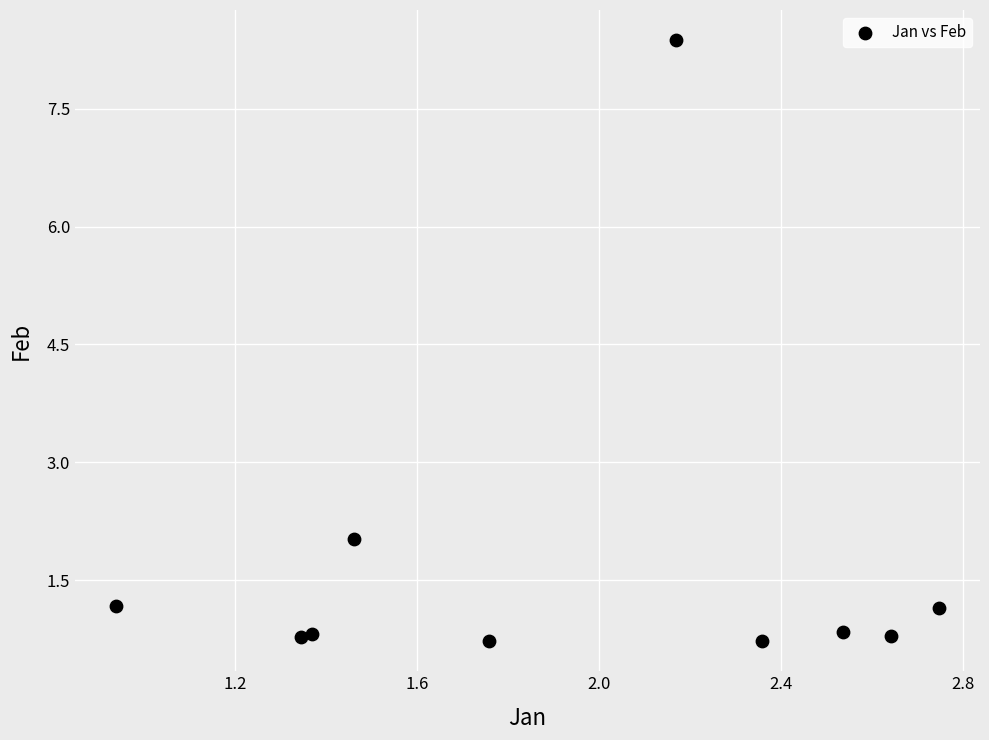

What is the average X value?

1.9